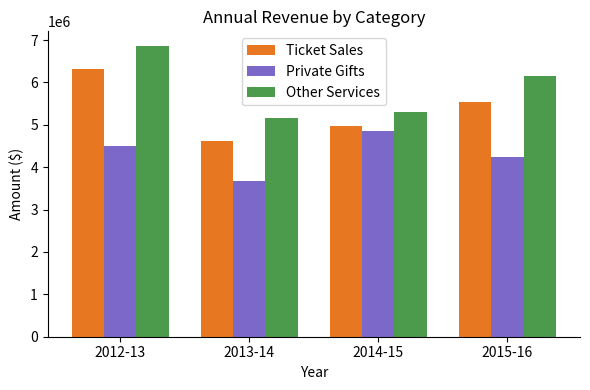

What is the label of the 2nd bar from the right?

2014-15